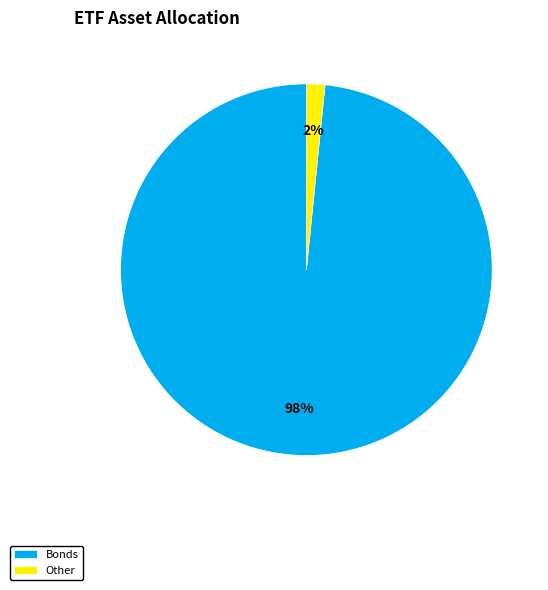

The Bonds slice represents 98% of the pie. True or false?

True